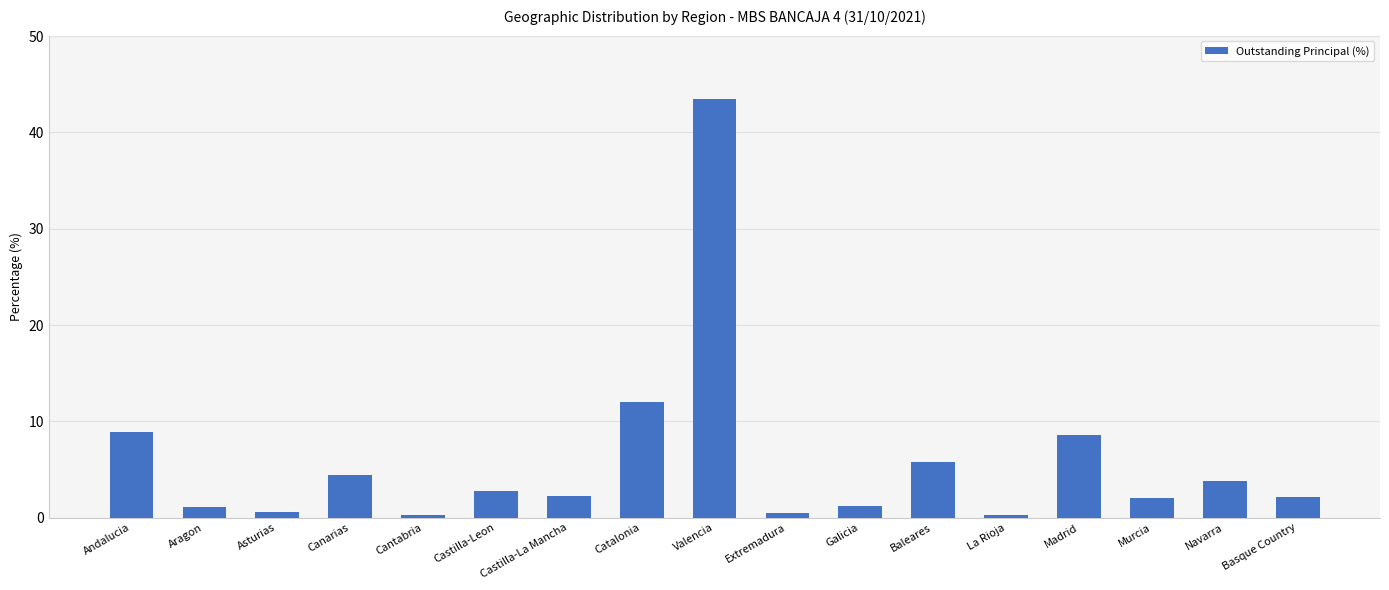

What position from the left is La Rioja?

13